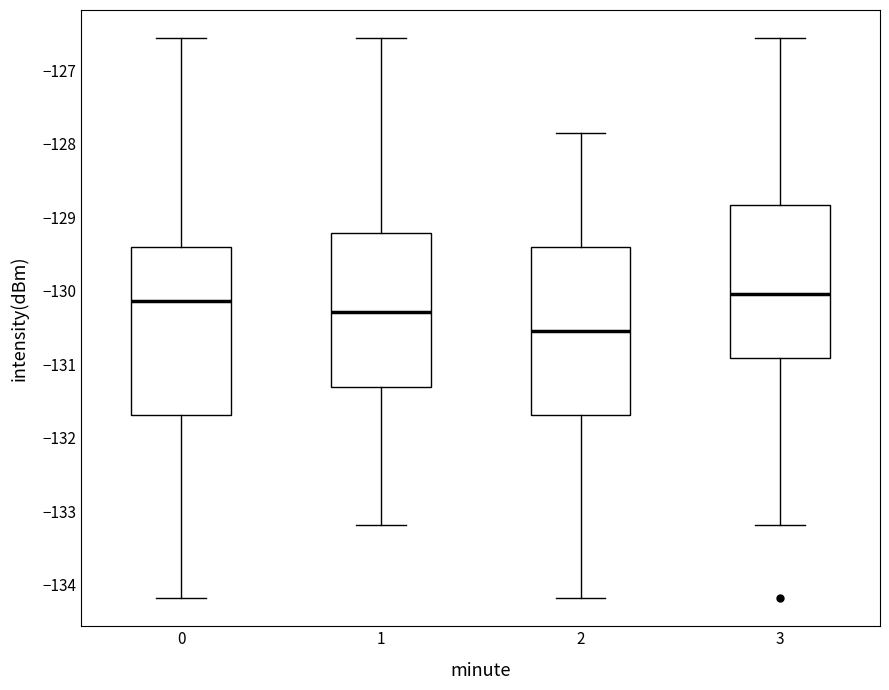

Reading left to right, read every box against the y-axis: the position of its median line, the range the box covers, and the ends of its whiskers. The values are not printed on the chart, so give them approximately, as read against the axis.

0: median -130.1, box -131.7 to -129.4, whiskers -134.2 to -126.6
1: median -130.3, box -131.3 to -129.2, whiskers -133.2 to -126.6
2: median -130.5, box -131.7 to -129.4, whiskers -134.2 to -127.9
3: median -130.0, box -130.9 to -128.8, whiskers -133.2 to -126.6